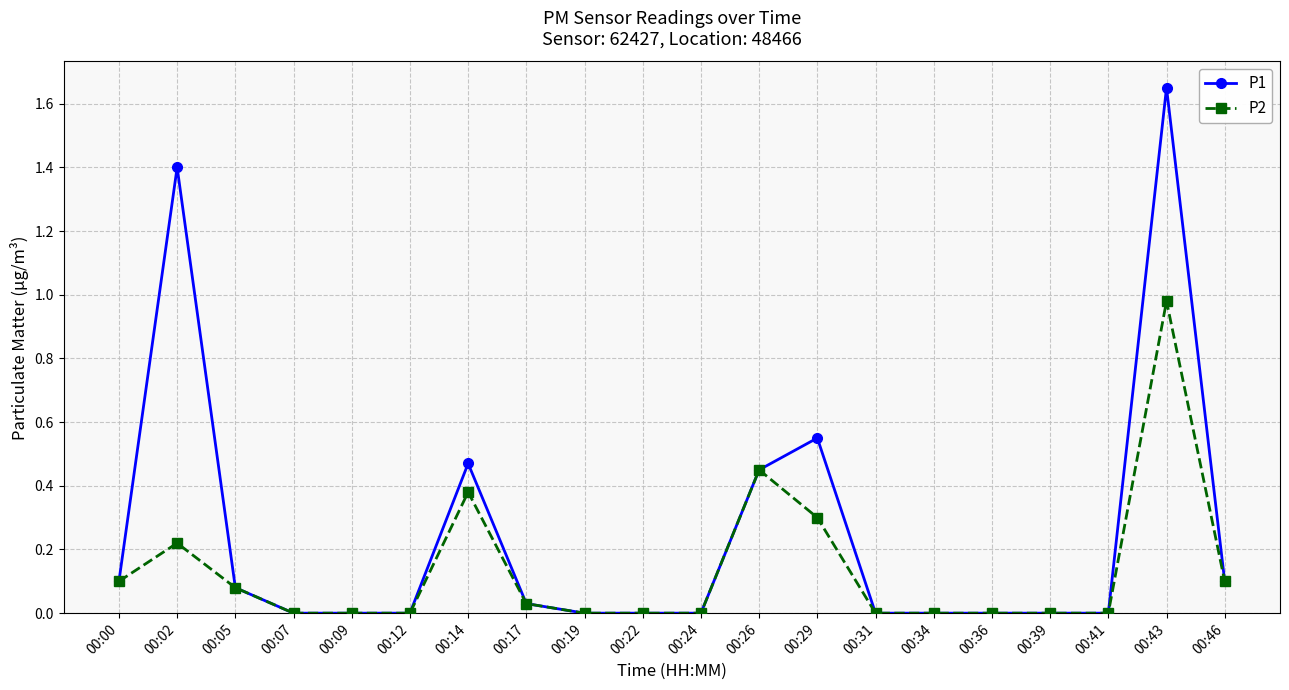

Which series has the widest spread of values?

P1